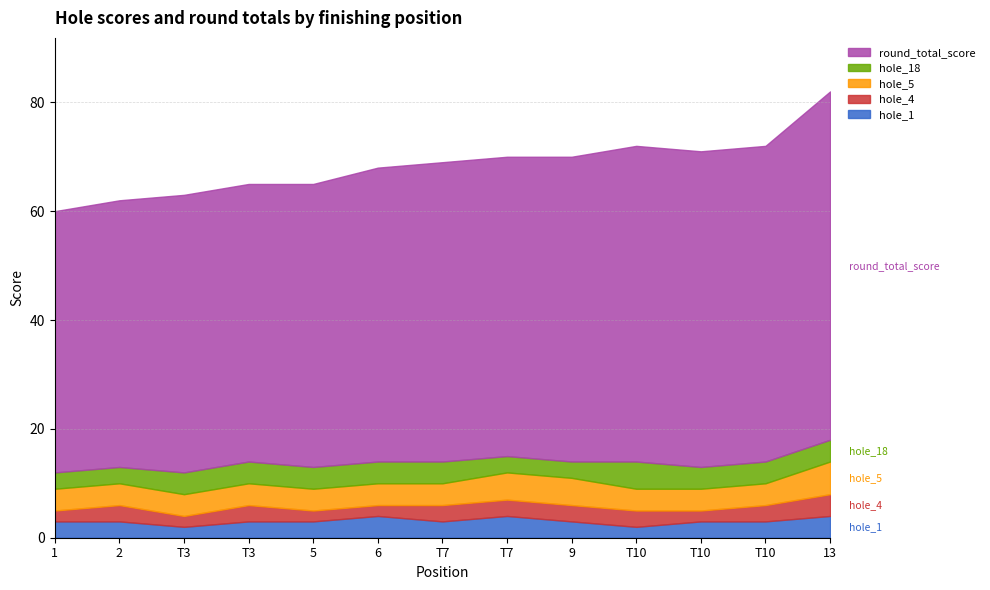

Is it true that hole_5 equals 3 at 9?

False